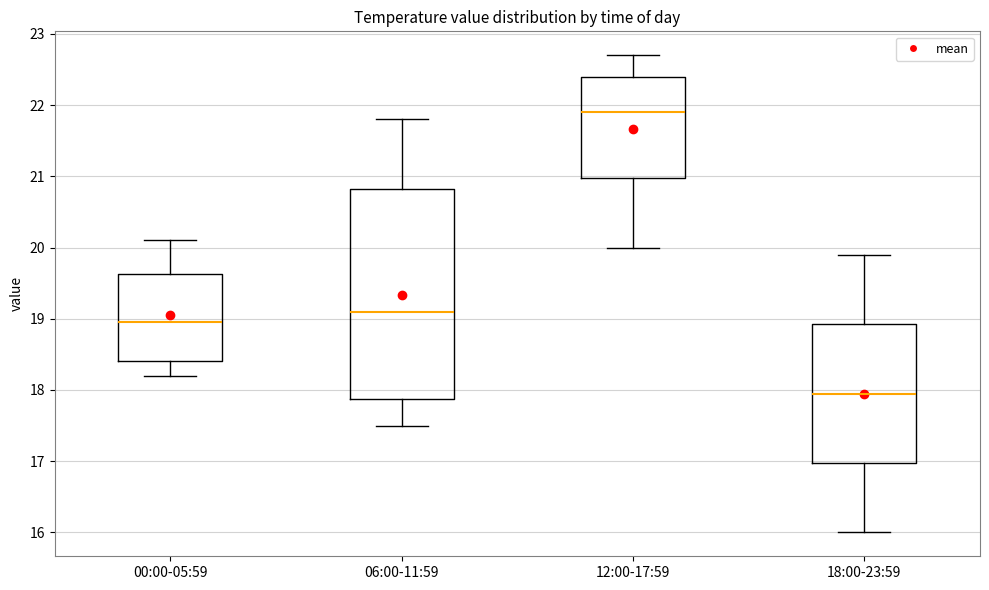

Reading left to right, read every box against the y-axis: the position of its median line, the range the box covers, and the ends of its whiskers. The values are not printed on the chart, so give them approximately, as read against the axis.

00:00-05:59: median 19.0, box 18.4 to 19.6, whiskers 18.2 to 20.1
06:00-11:59: median 19.1, box 17.9 to 20.8, whiskers 17.5 to 21.8
12:00-17:59: median 21.9, box 21.0 to 22.4, whiskers 20.0 to 22.7
18:00-23:59: median 18.0, box 17.0 to 18.9, whiskers 16.0 to 19.9